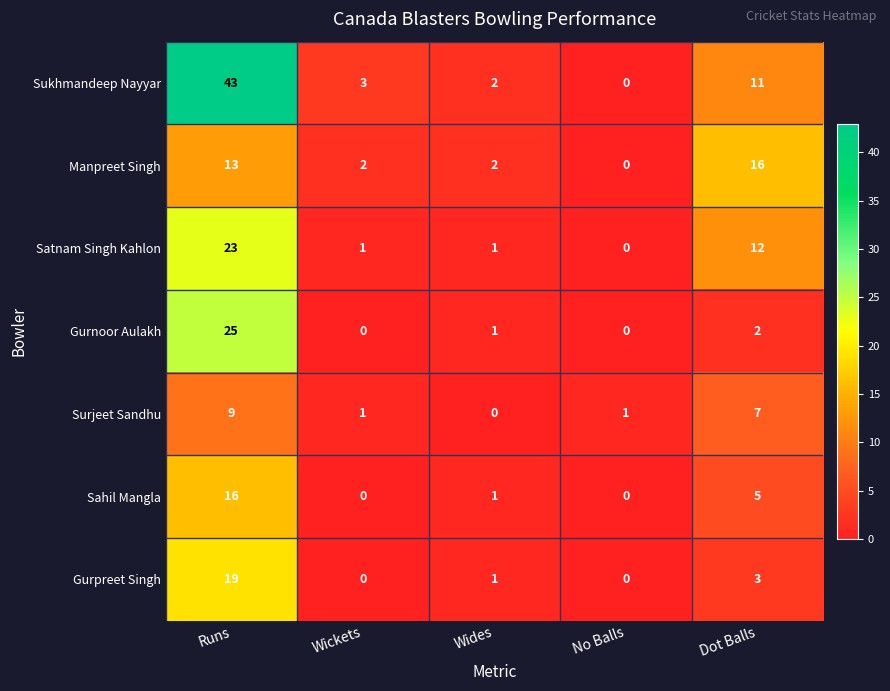

Which series has the widest spread of values?

Sukhmandeep Nayyar